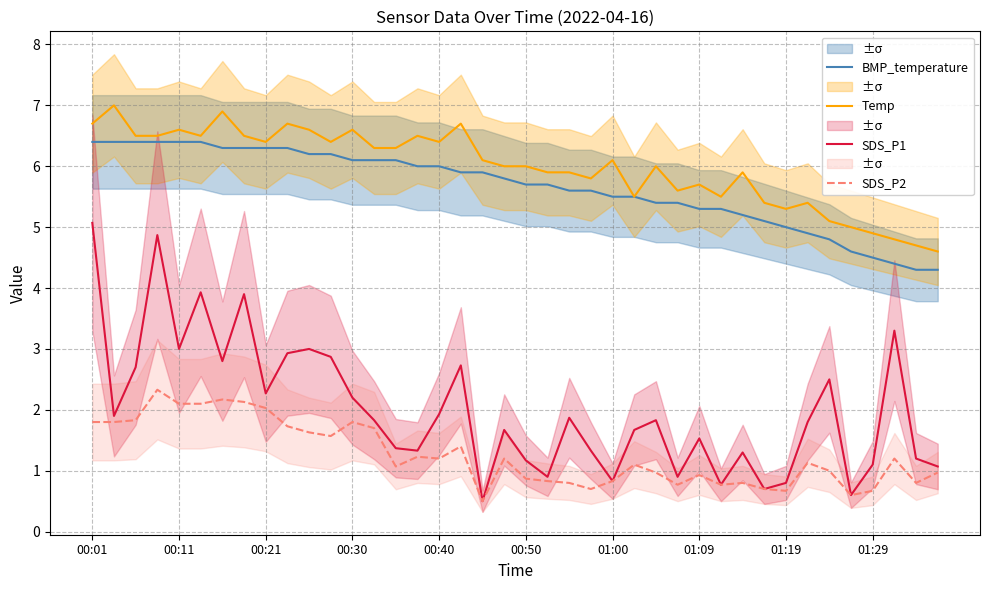

Where is the first local minimum for SDS_P2?

11